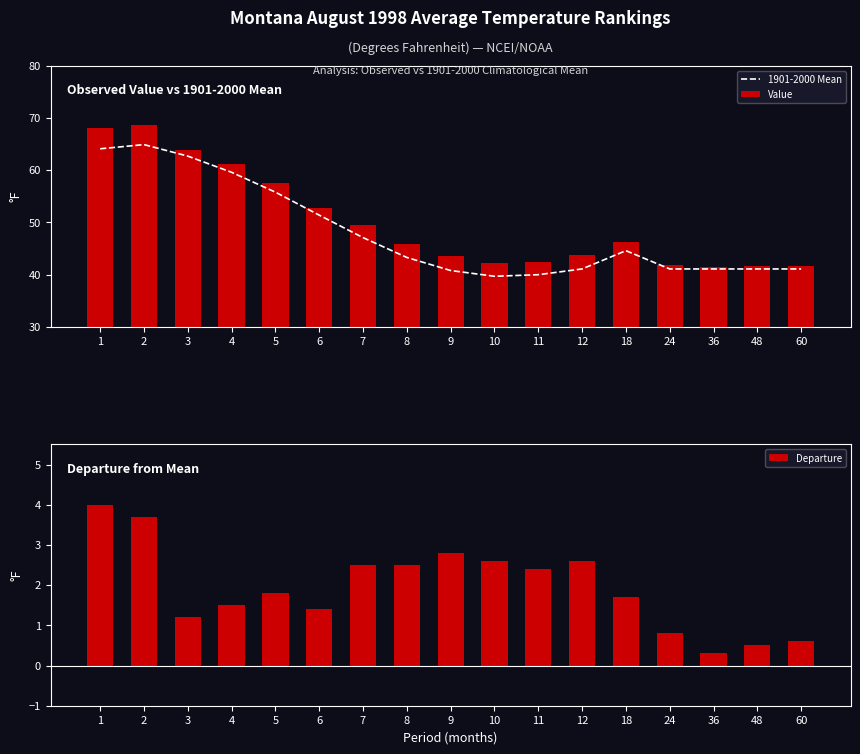

Reading left to right, transcribe all the data shown in this chart.

1901-2000 Mean: 64.1	64.9	62.7	59.6	55.8	51.4	47.1	43.3	40.8	39.7	40.0	41.1	44.6	41.1	41.1	41.1	41.1
Value: 68.1	68.6	63.9	61.1	57.6	52.8	49.6	45.8	43.6	42.3	42.4	43.7	46.3	41.9	41.4	41.6	41.7
Departure: 4.0	3.7	1.2	1.5	1.8	1.4	2.5	2.5	2.8	2.6	2.4	2.6	1.7	0.8	0.3	0.5	0.6